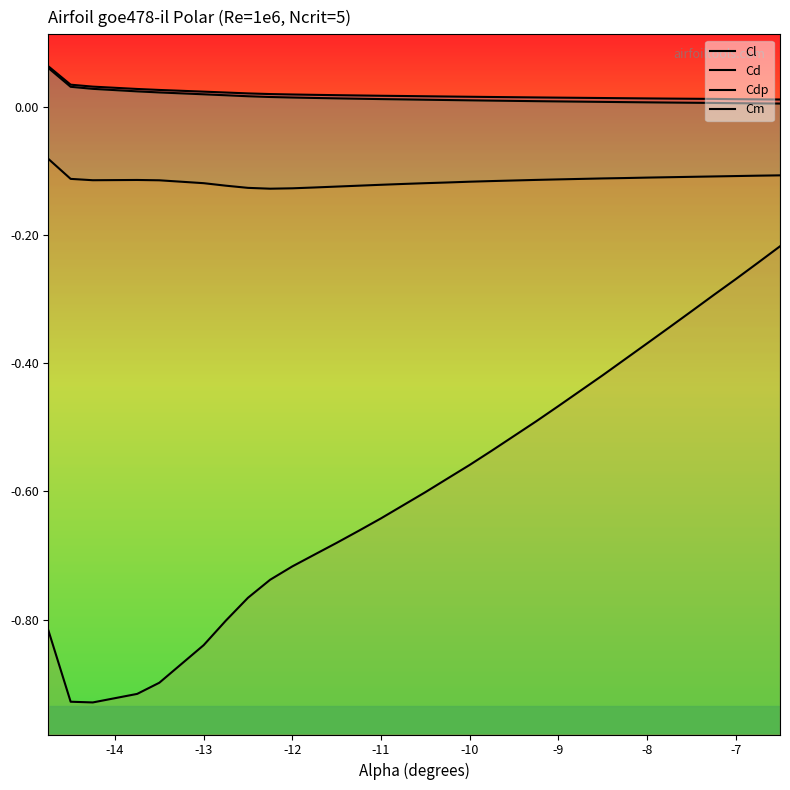

Rank the series by their maximum value, from lowest to highest.

Cl, Cm, Cdp, Cd